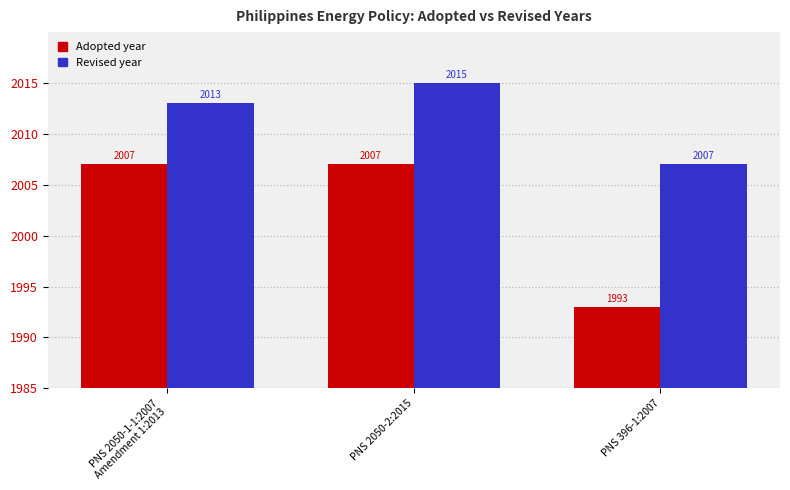

The Revised series shows 28 at PNS 2050-1-1:2007
Amendment 1:2013. True or false?

True